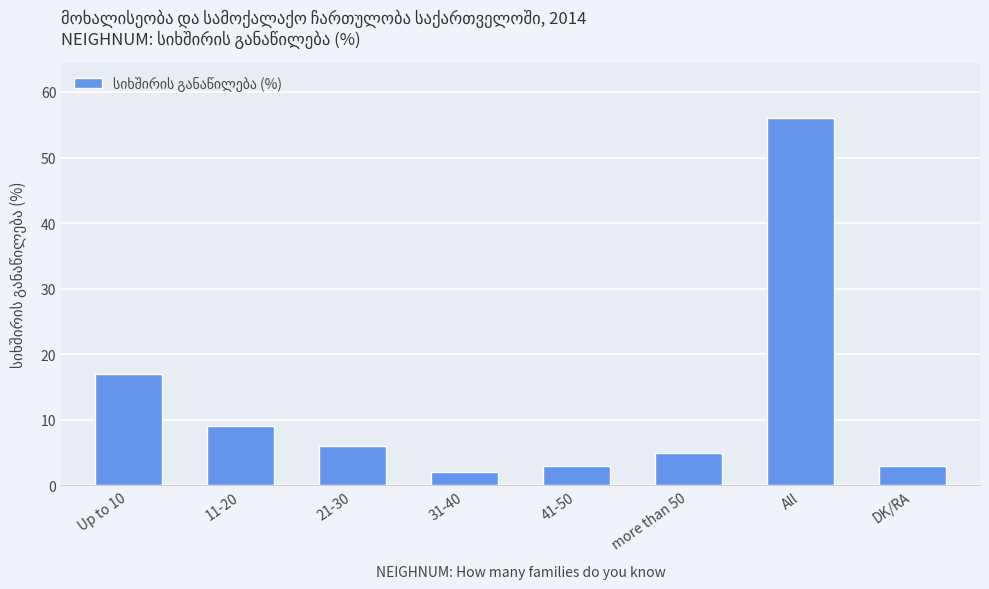

What is the minimum value shown in the chart?

2